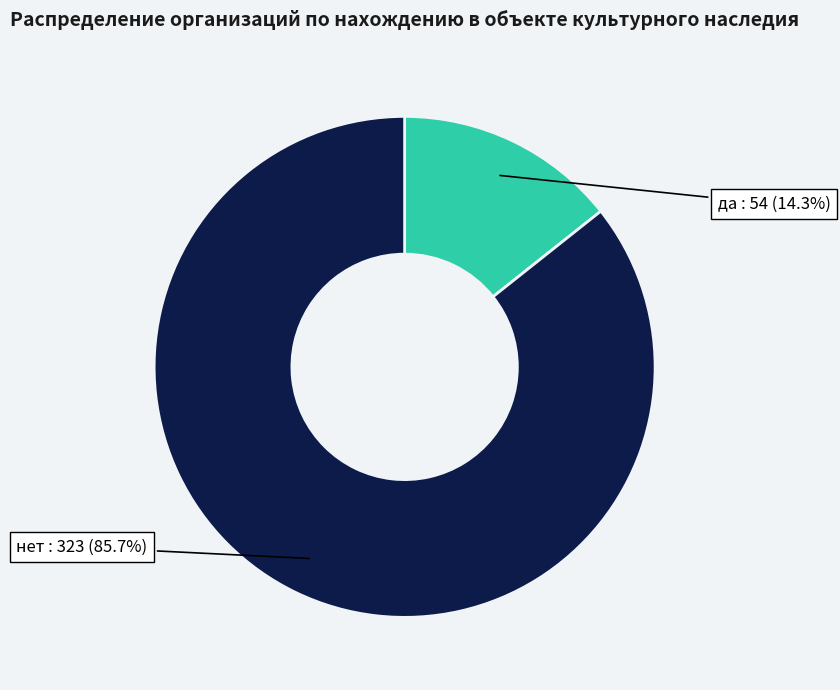

Is there any slice that represents more than half of the pie?

Yes